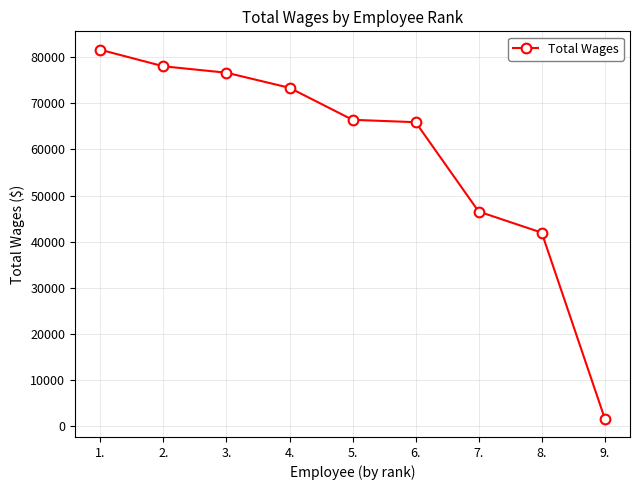

How many lines are shown in the chart?

1